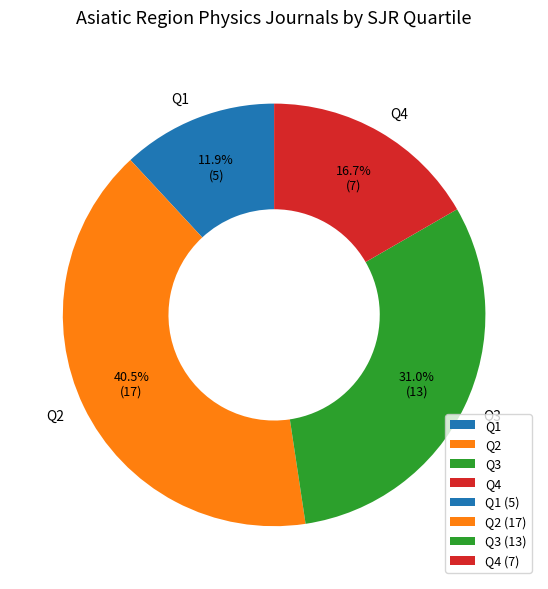

Do Q2 and Q1 together represent more than half of the pie?

Yes